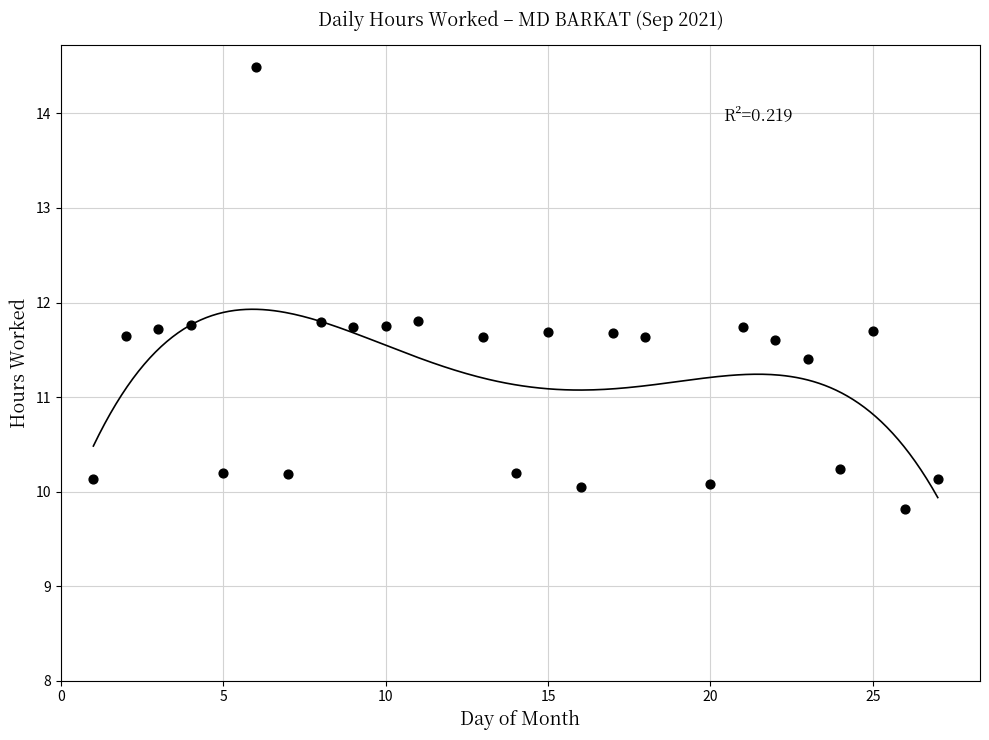

What is the range of X values (max minus min)?

26.0